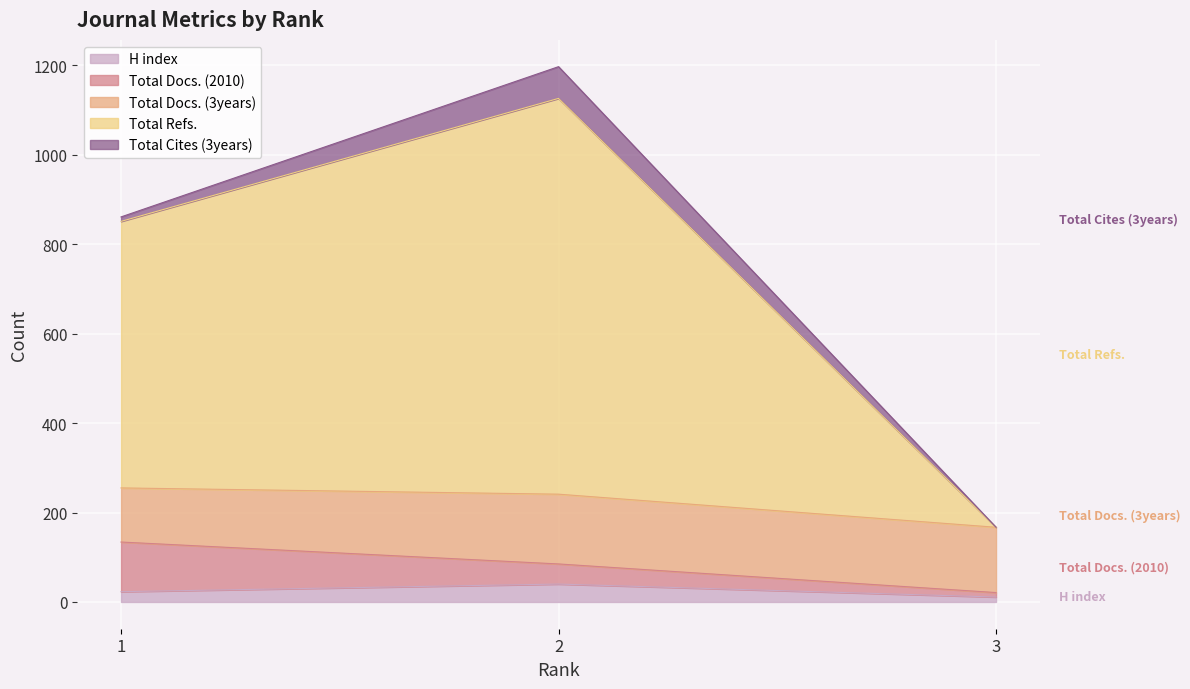

At which label does Total Docs. (3years) reach its peak?

2